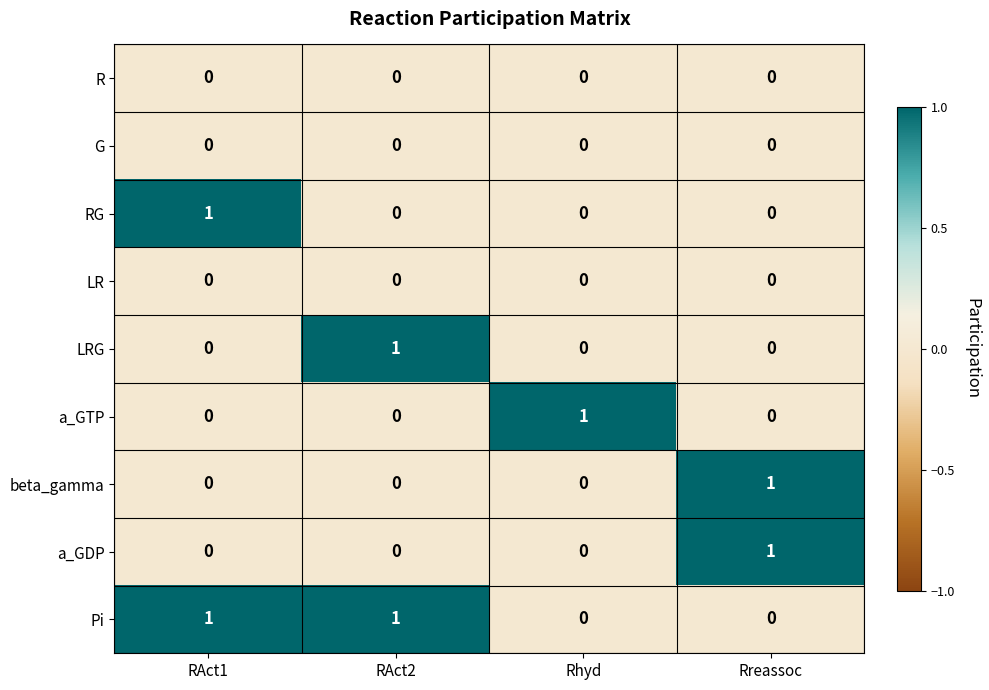

The value of a_GTP at Rhyd is 1. True or false?

True